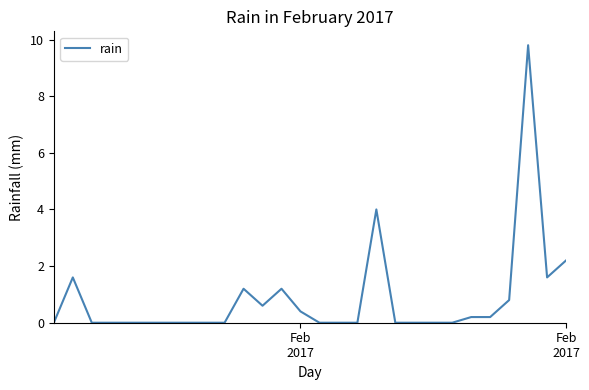

Reading left to right, what are all the values shown in this chart?

0.0	1.6	0.0	0.0	0.0	0.0	0.0	0.0	0.0	0.0	1.2	0.6	1.2	0.4	0.0	0.0	0.0	4.0	0.0	0.0	0.0	0.0	0.2	0.2	0.8	9.8	1.6	2.2